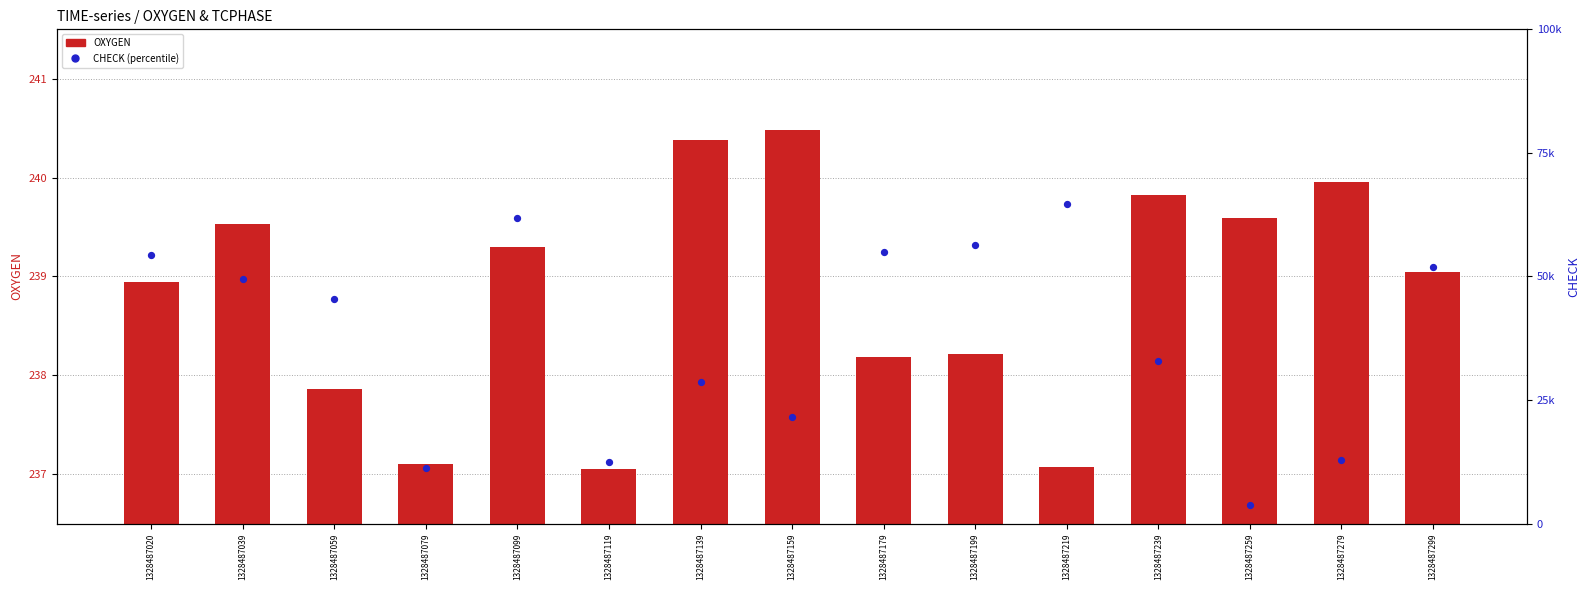

Which series contains the lowest Y value?

OXYGEN